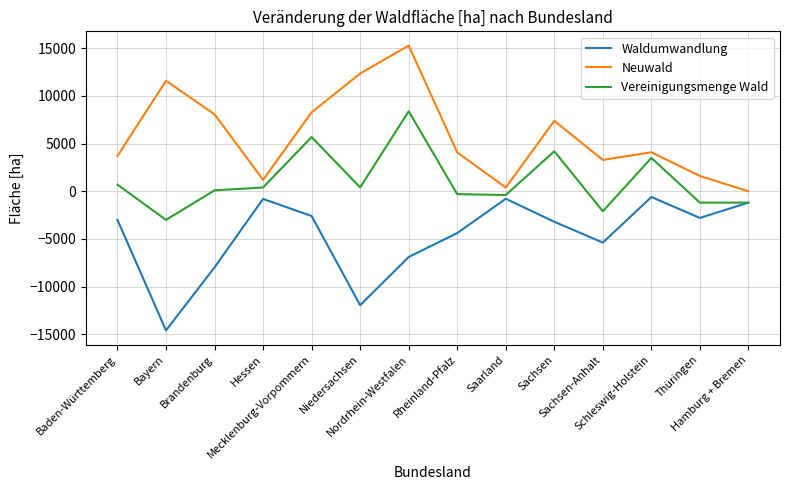

At which label is Vereinigungsmenge Wald closest to 2695?

Schleswig-Holstein